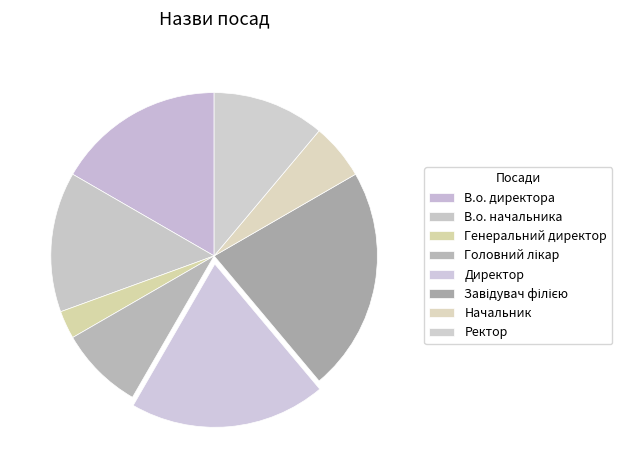

Does В.о. начальника account for over 50% of the chart?

No